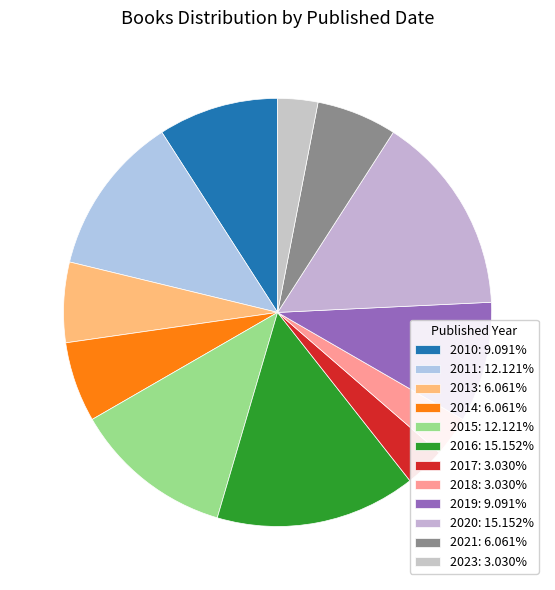

To the nearest percent, what portion does 2014 represent?

6%